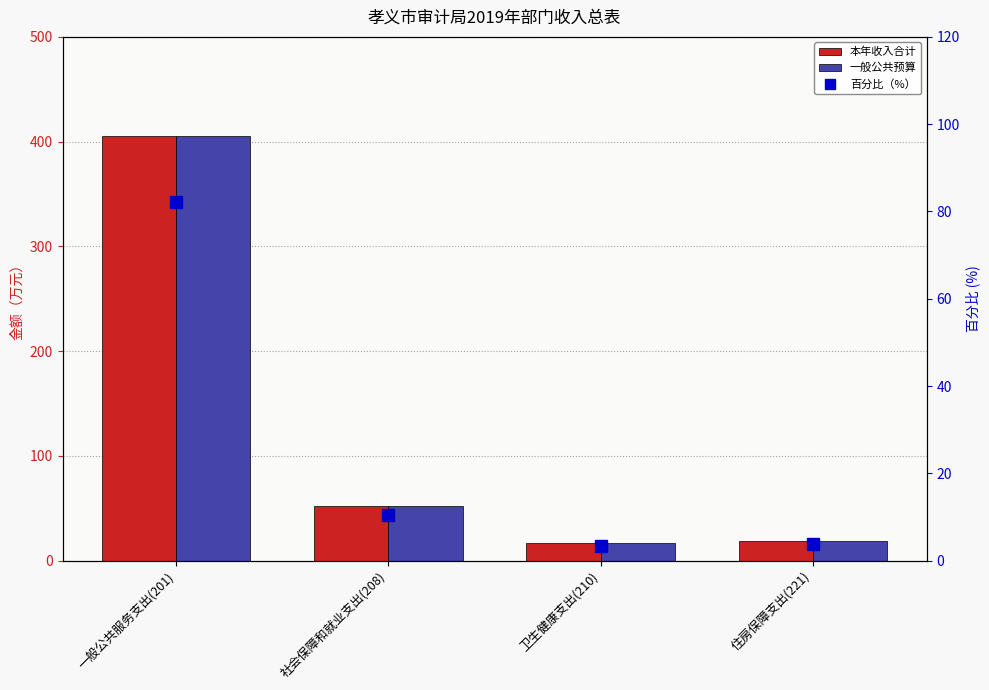

What is the label of the 4th bar from the left?

住房保障支出(221)